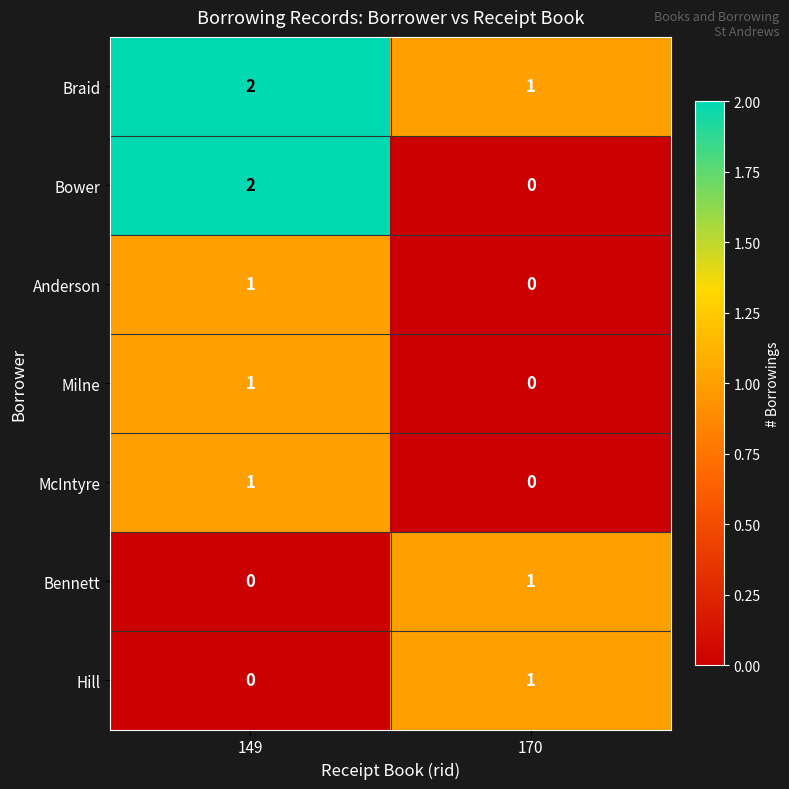

Where is McIntyre nearest to the value 0?

170